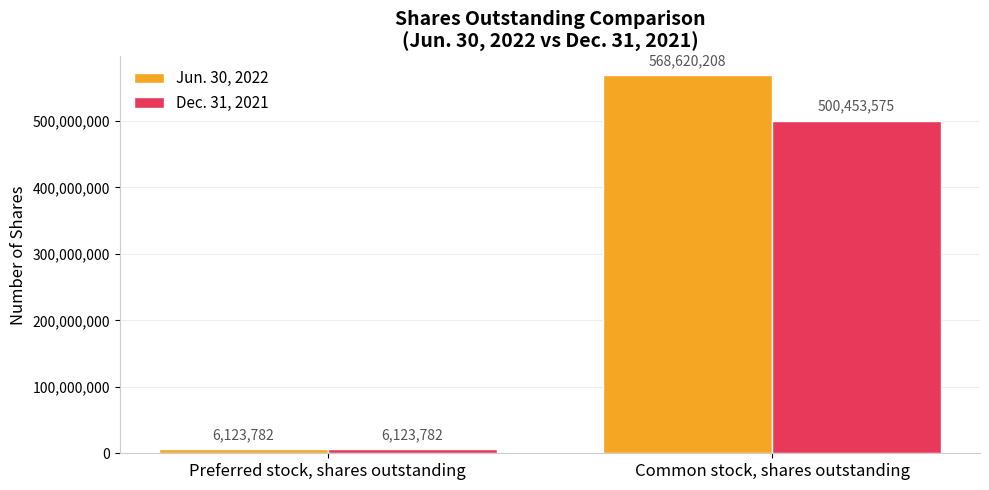

How many bars are there in total?

4